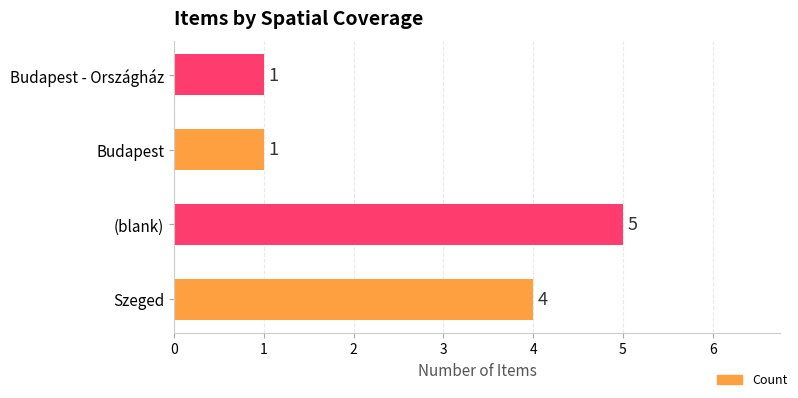

What is the difference between the maximum and second lowest values?

4